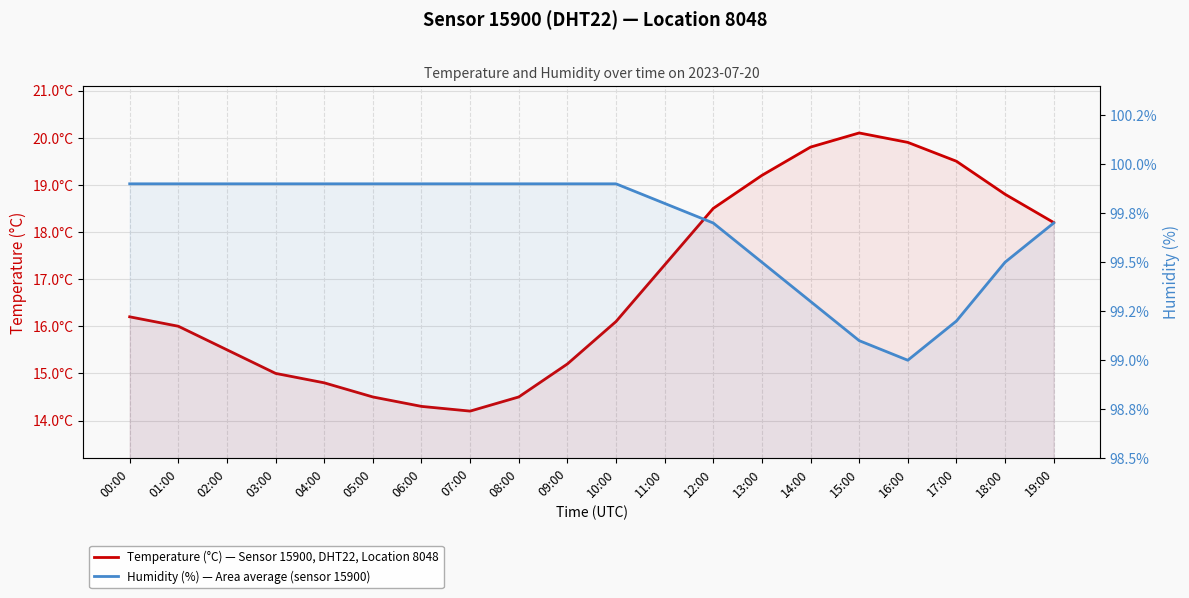

Rank the categories by Humidity (%) — Area average (sensor 15900) value from highest to lowest.

00:00, 01:00, 02:00, 03:00, 04:00, 05:00, 06:00, 07:00, 08:00, 09:00, 10:00, 11:00, 12:00, 19:00, 13:00, 18:00, 14:00, 17:00, 15:00, 16:00